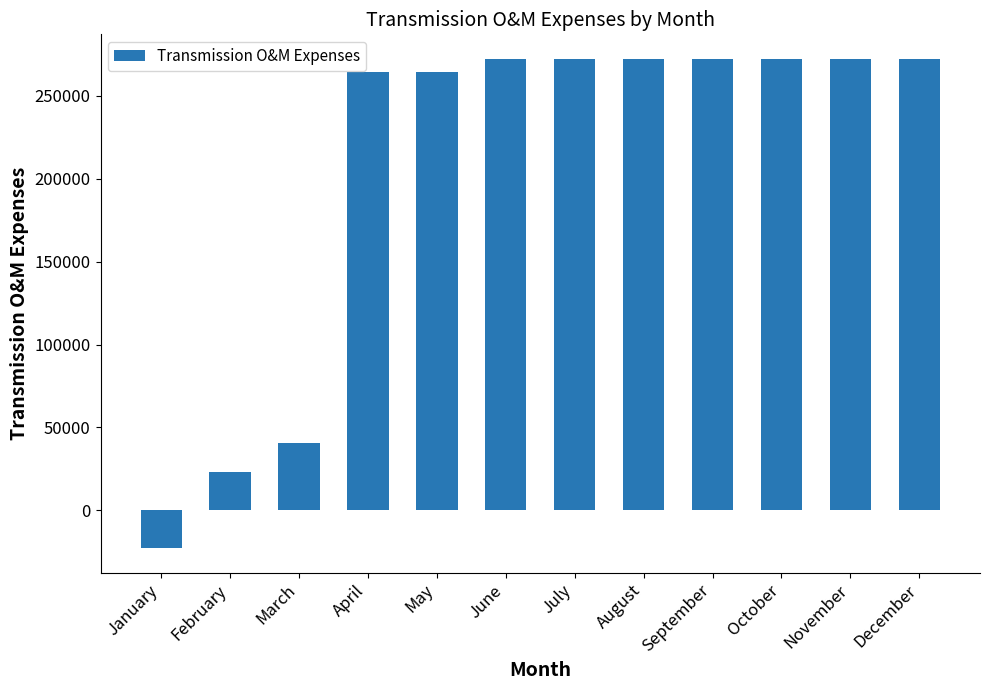

What is the value of the 12th bar from the left?

272299.9